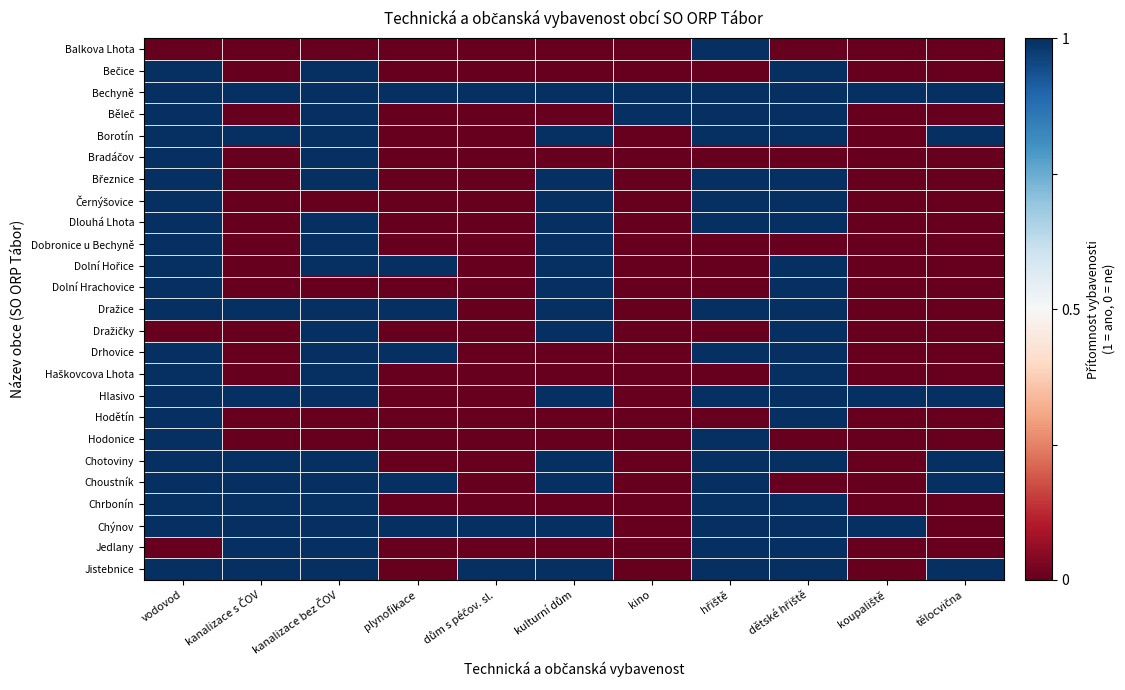

What is the total value across all series at kanalizace bez ČOV?

7.5